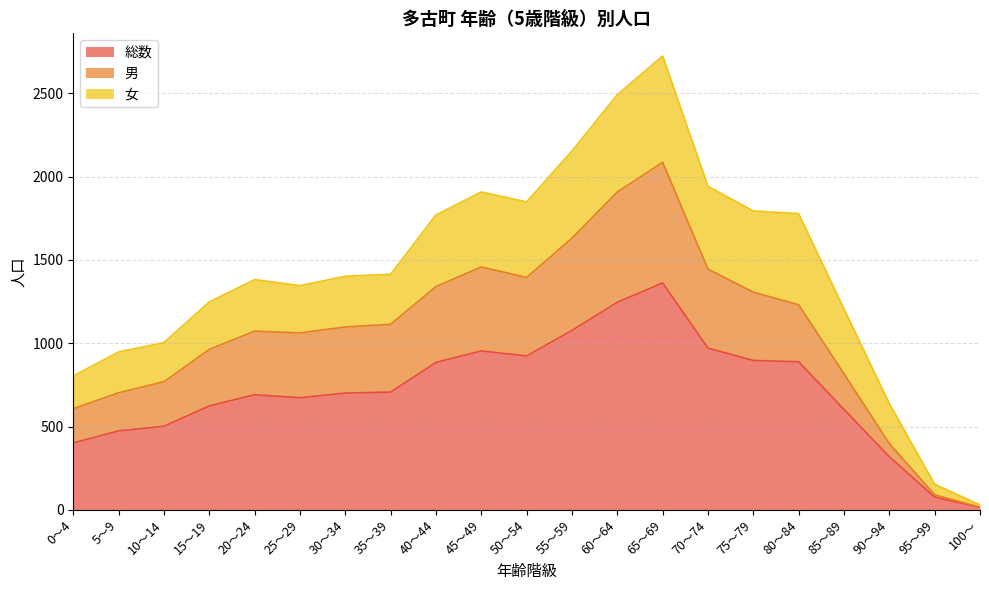

True or false: 男 and 総数 intersect in this chart.

False